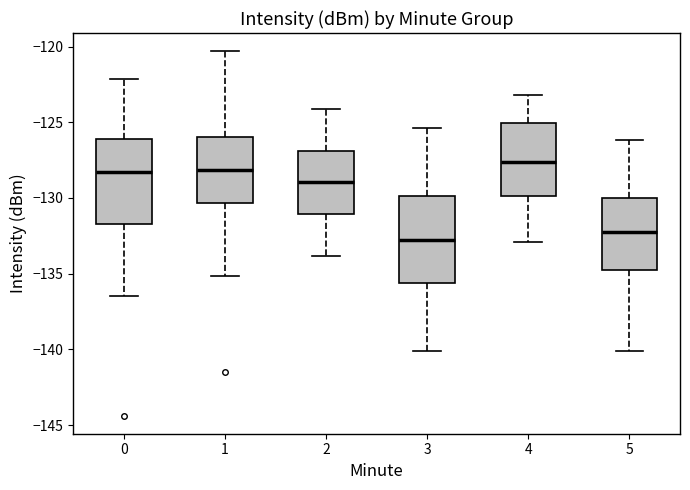

Which box's median line is the highest?

4